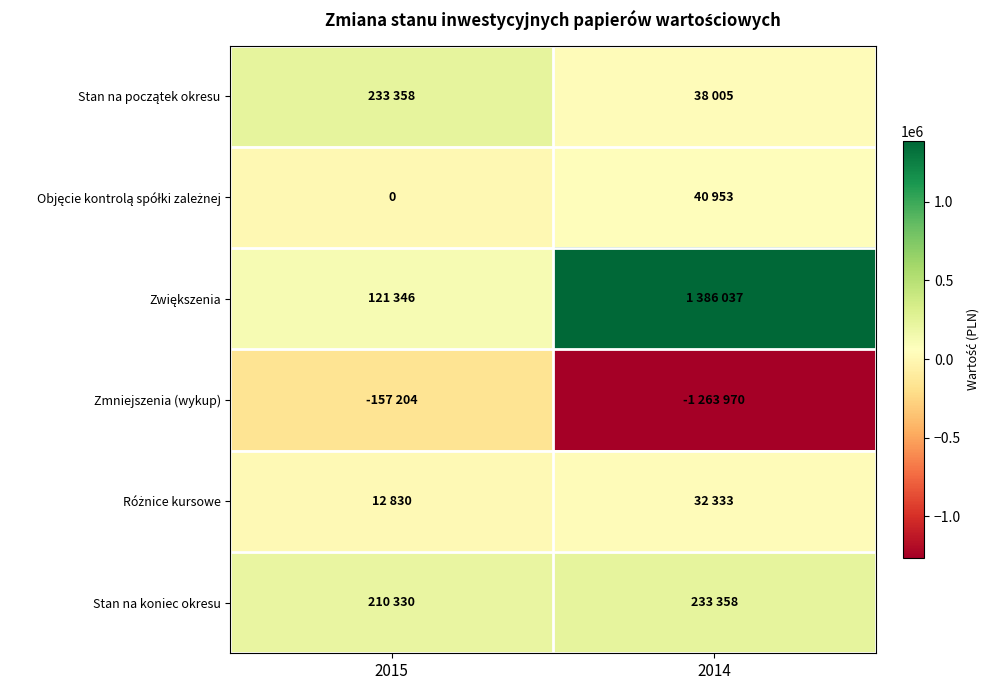

The value of Stan na koniec okresu at 2014 is 233358. True or false?

True